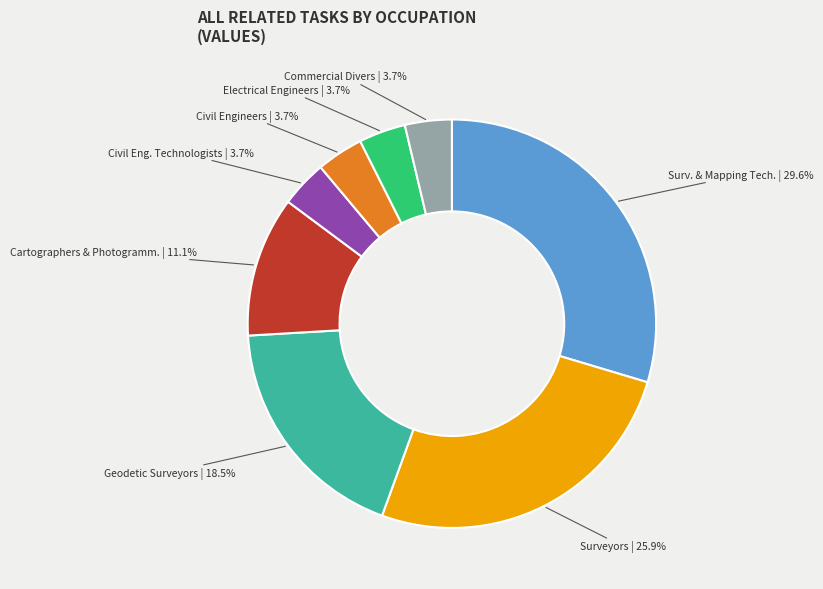

Is the sum of Civil Eng. Technologists and Surveyors greater than half?

No